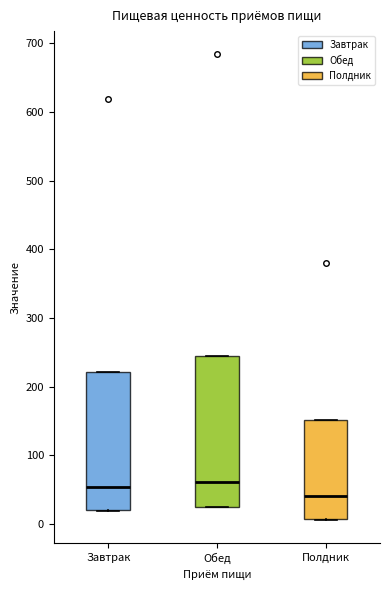

Which box is the tallest, from its lower edge to its upper edge?

Обед